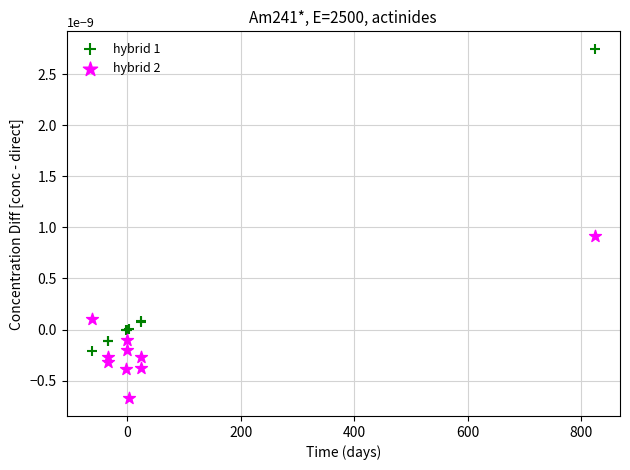

Which series reaches the maximum Y coordinate?

hybrid 1